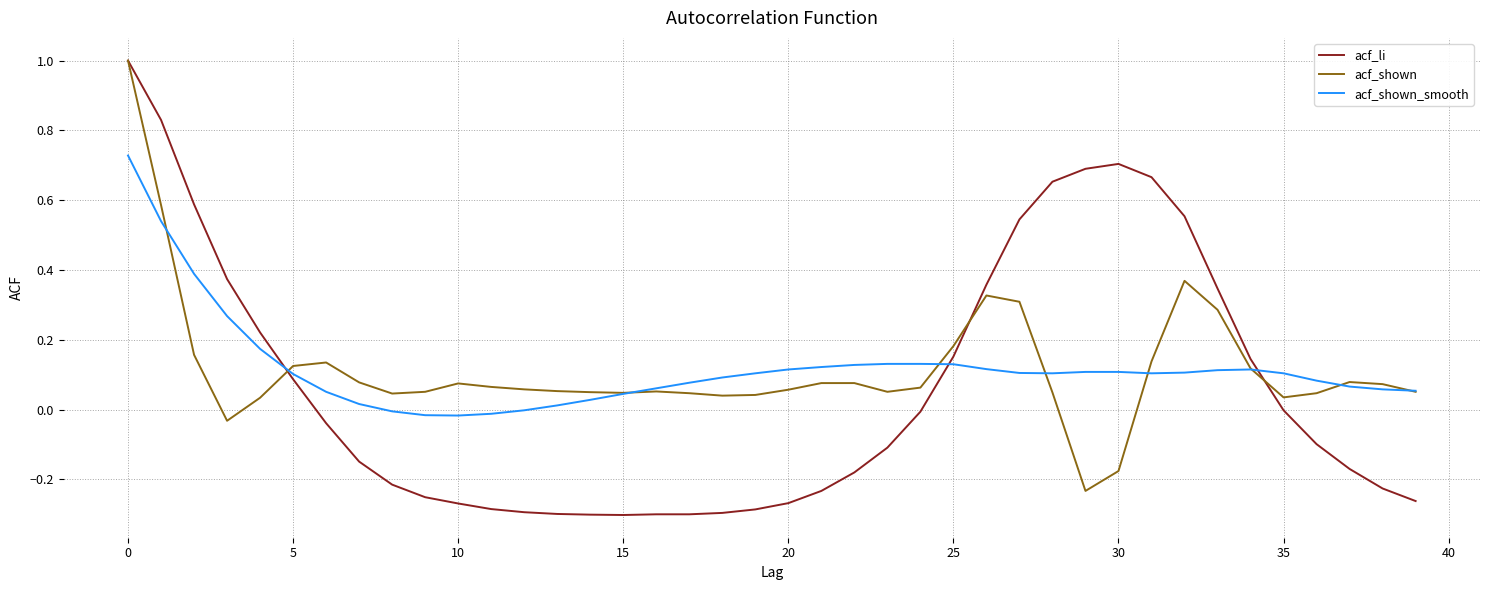

What is the greatest value displayed?

1.0